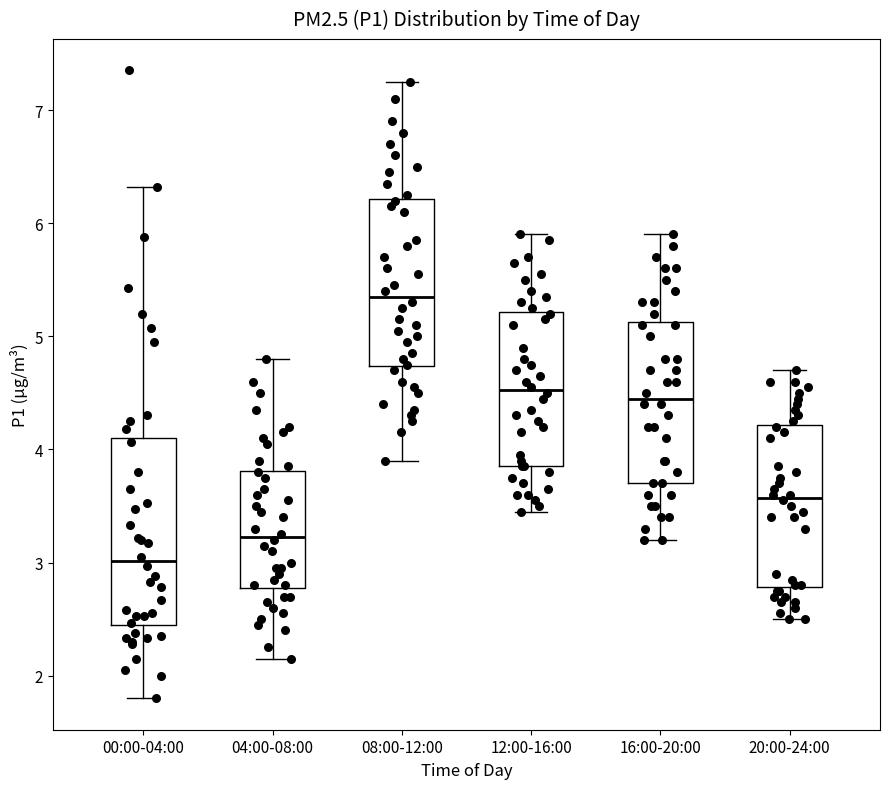

Reading left to right, read every box against the y-axis: the position of its median line, the range the box covers, and the ends of its whiskers. The values are not printed on the chart, so give them approximately, as read against the axis.

00:00-04:00: median 3.0, box 2.4 to 4.1, whiskers 1.8 to 6.3
04:00-08:00: median 3.2, box 2.8 to 3.8, whiskers 2.2 to 4.8
08:00-12:00: median 5.4, box 4.7 to 6.2, whiskers 3.9 to 7.3
12:00-16:00: median 4.5, box 3.9 to 5.2, whiskers 3.5 to 5.9
16:00-20:00: median 4.5, box 3.7 to 5.1, whiskers 3.2 to 5.9
20:00-24:00: median 3.6, box 2.8 to 4.2, whiskers 2.5 to 4.7